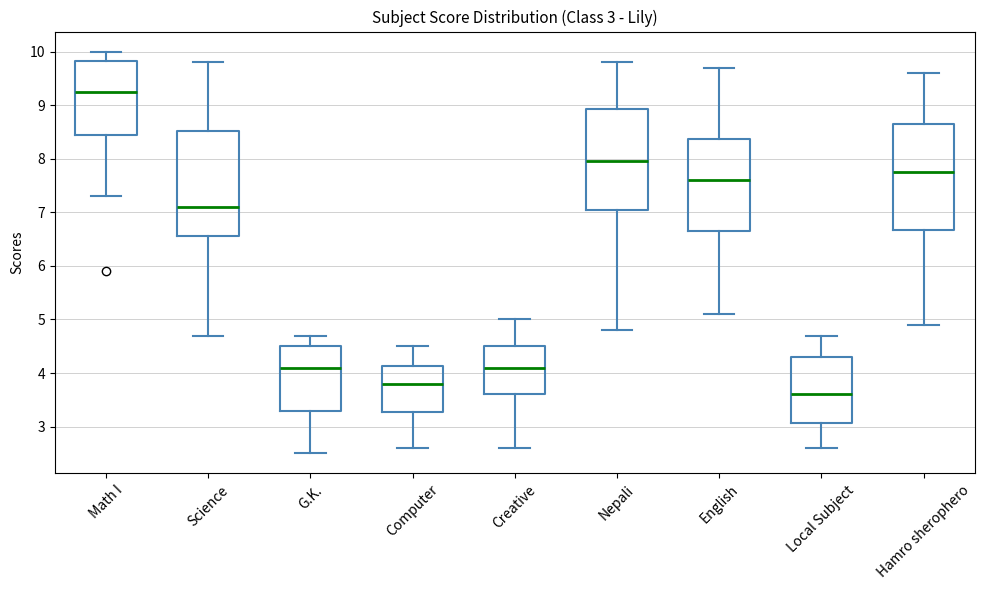

Which box has the lowest median line?

Local Subject